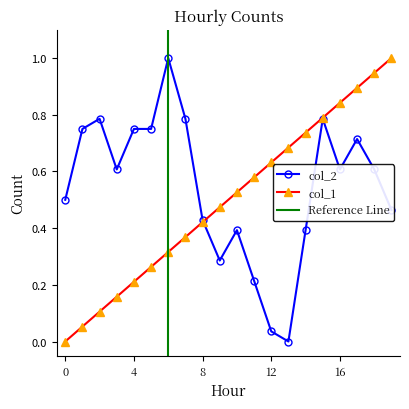

Count the number of data series in this chart.

2